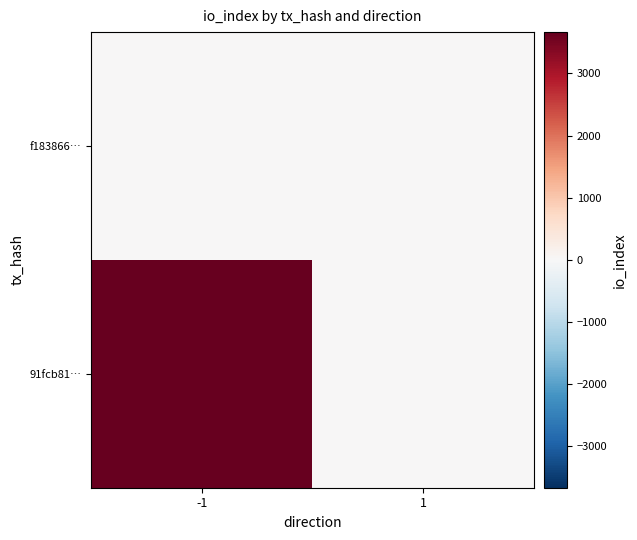

Reading left to right, what are all the values shown in this chart?

91fcb81…: -1=3666	1=0
f183866…: -1=0	1=0